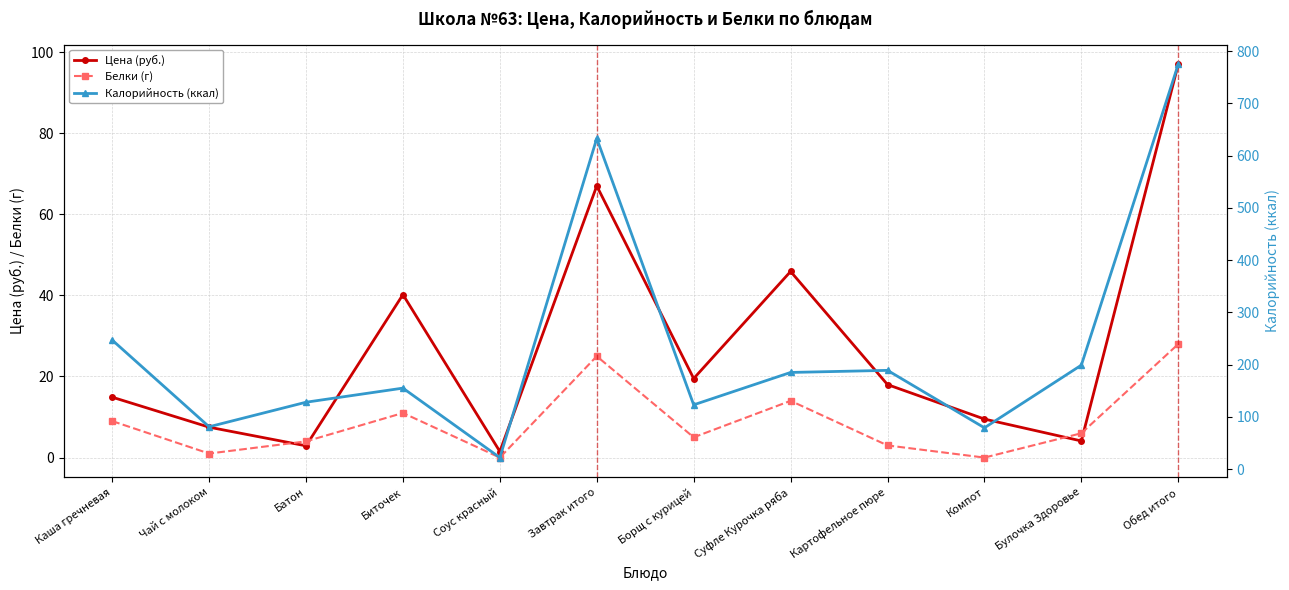

True or false: Белки (г) has a value of -18.4 at Соус красный.

False